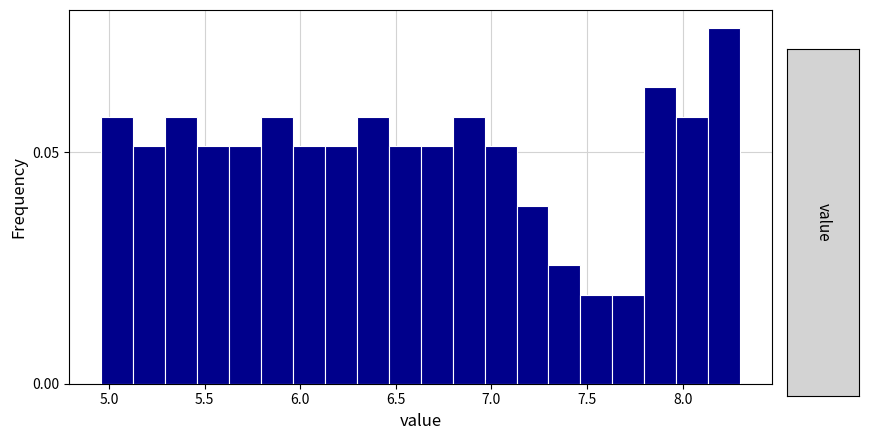

Read against the x-axis, roughly where is the centre of the tallest bar?

8.20